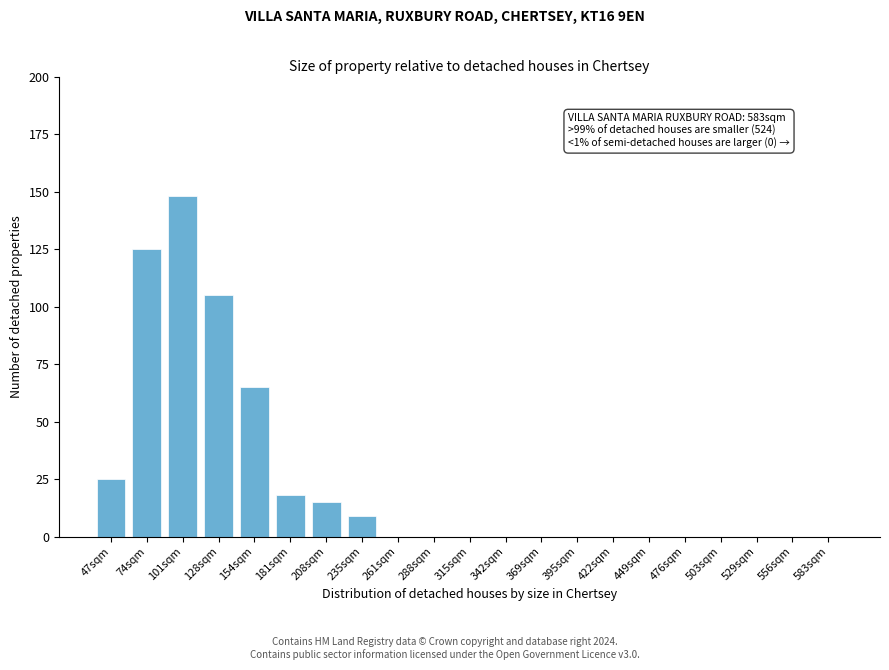

Reading right to left, list all the values displayed in this chart.

583sqm=0	556sqm=0	529sqm=0	503sqm=0	476sqm=0	449sqm=0	422sqm=0	395sqm=0	369sqm=0	342sqm=0	315sqm=0	288sqm=0	261sqm=0	235sqm=9	208sqm=15	181sqm=18	154sqm=65	128sqm=105	101sqm=148	74sqm=125	47sqm=25